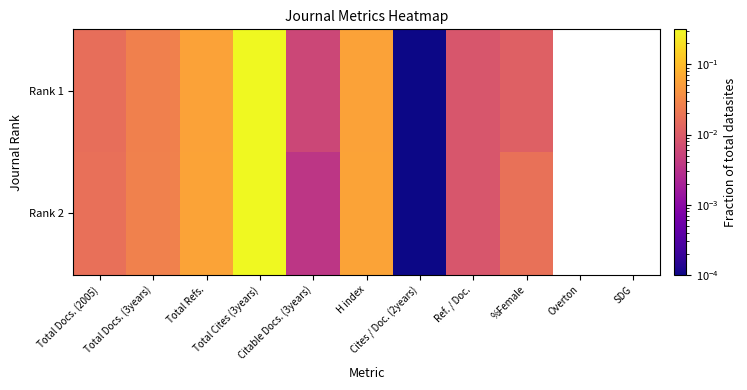

At which category does the chart reach its minimum across all series?

Overton